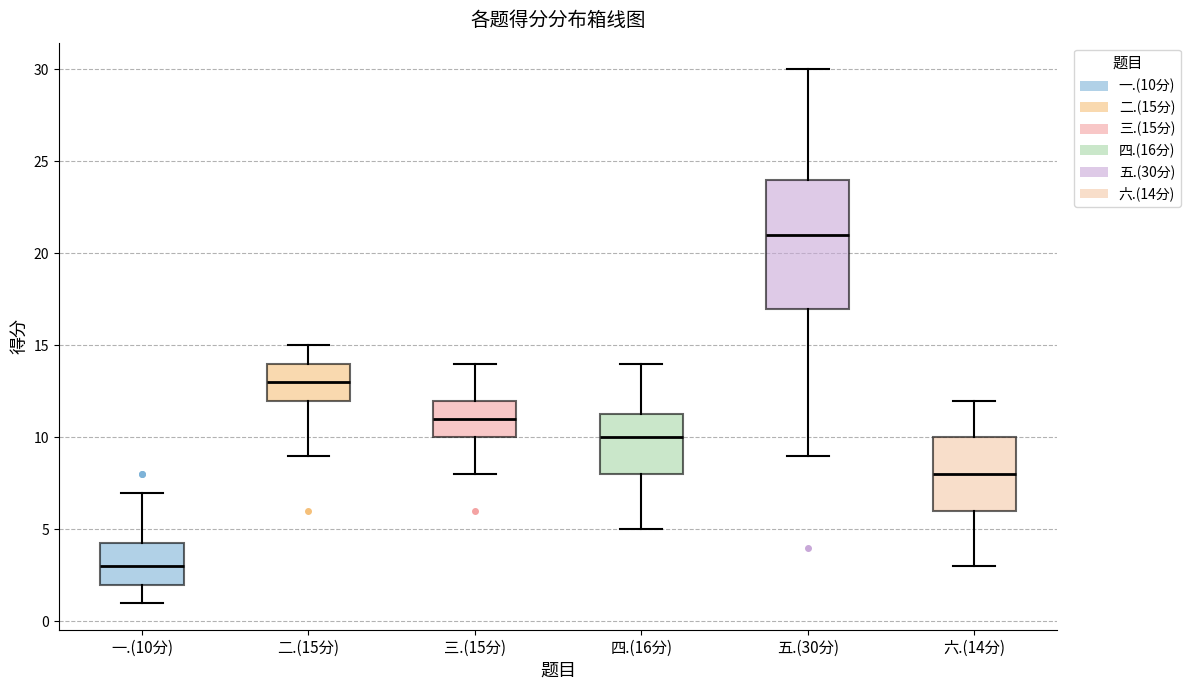

Which box's median line is the lowest?

一.(10分)